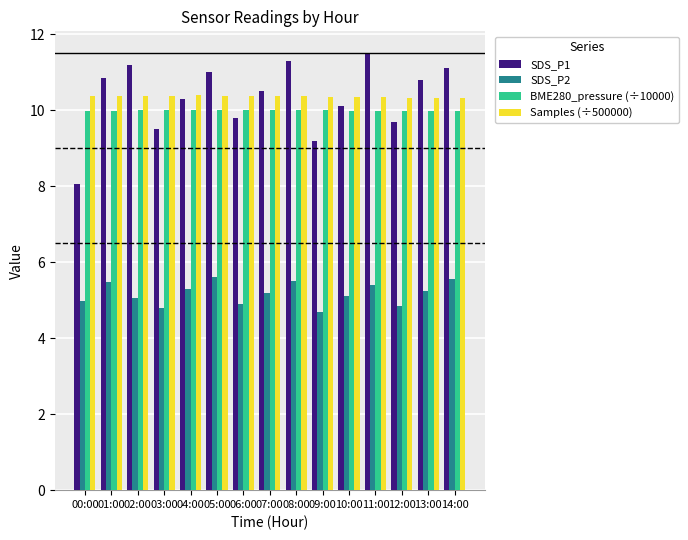

How many bars are there in total?

60